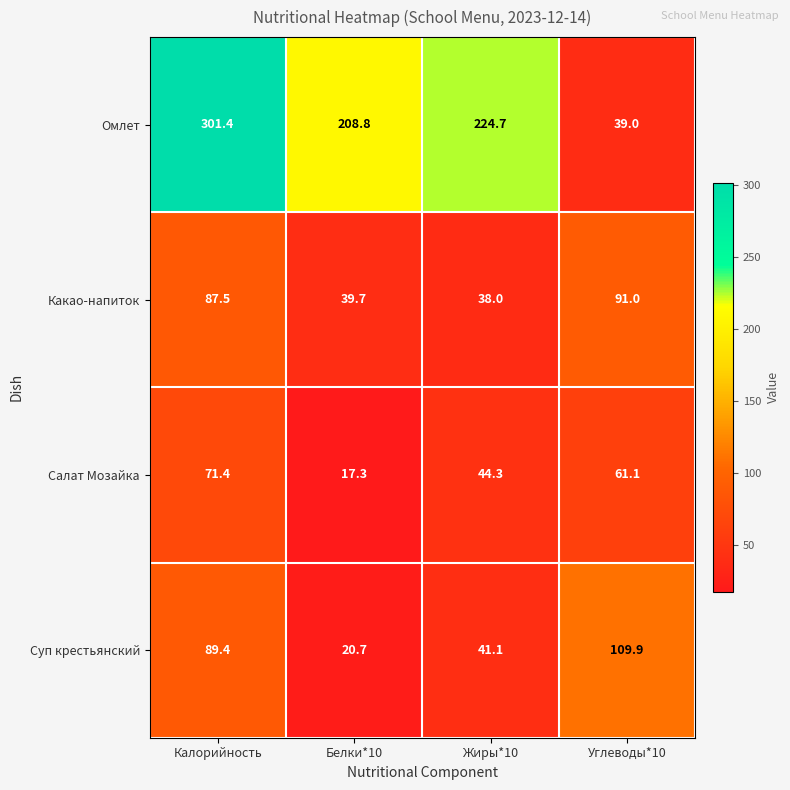

What is the difference between the Какао-напиток values at Белки*10 and Углеводы*10?

51.3